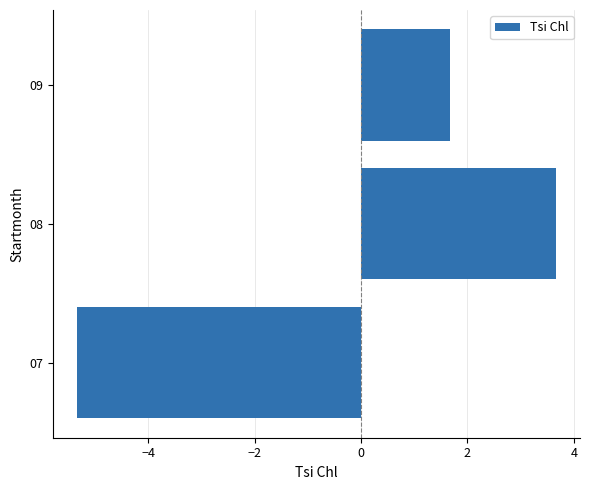

How many positive values are there?

2